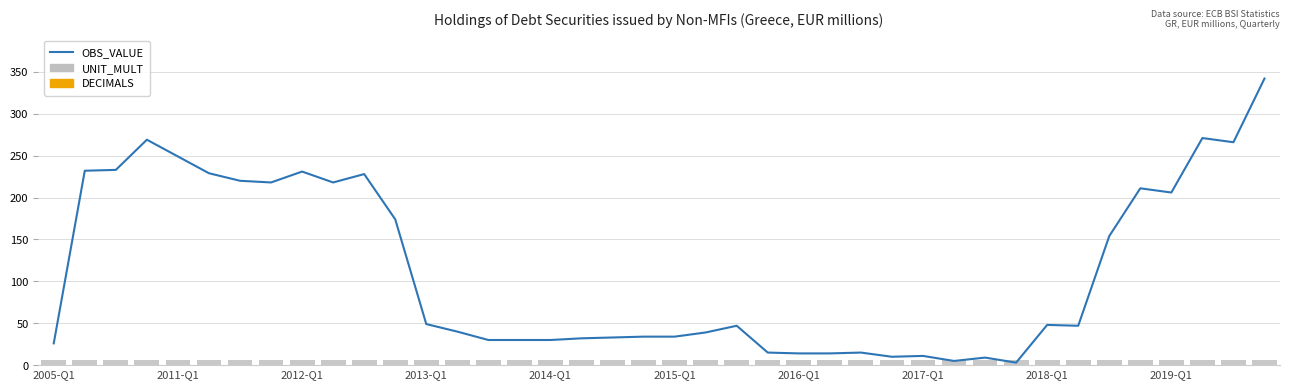

The value of DECIMALS at 2018-Q1 is 0. True or false?

True